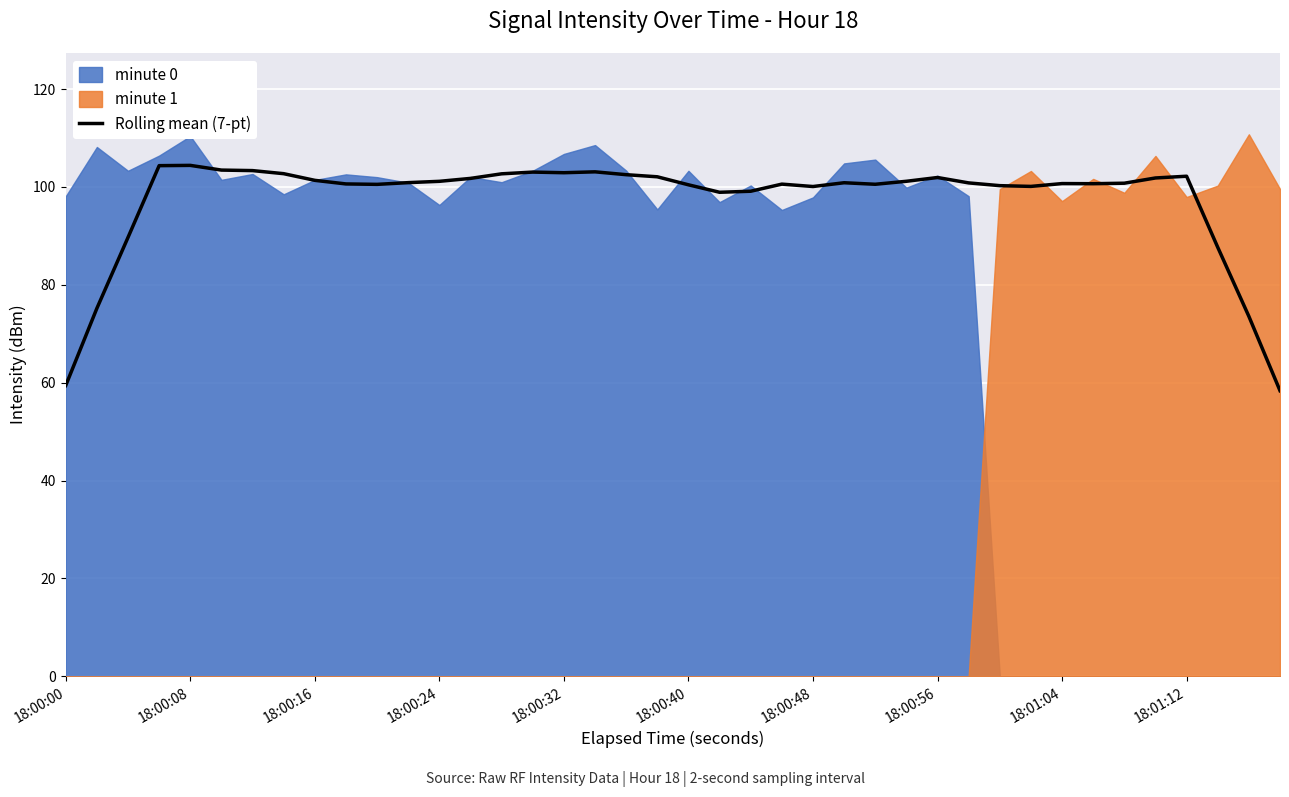

What is the lowest value of the Rolling mean (7-pt) series?

58.4